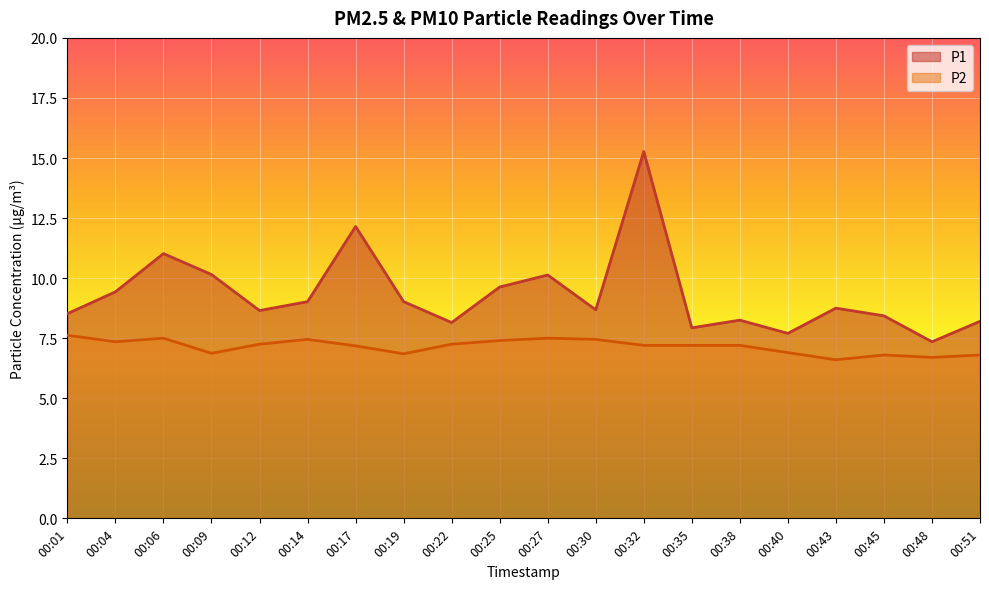

What are all the series names shown in the legend?

P1, P2